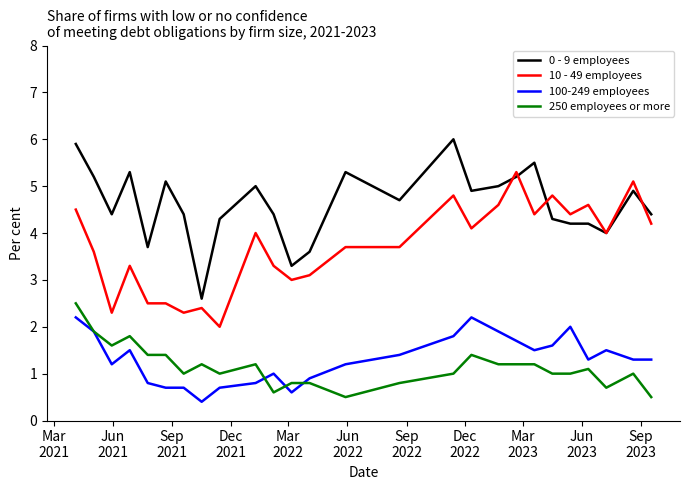

True or false: 100-249 employees and 0 - 9 employees intersect in this chart.

False